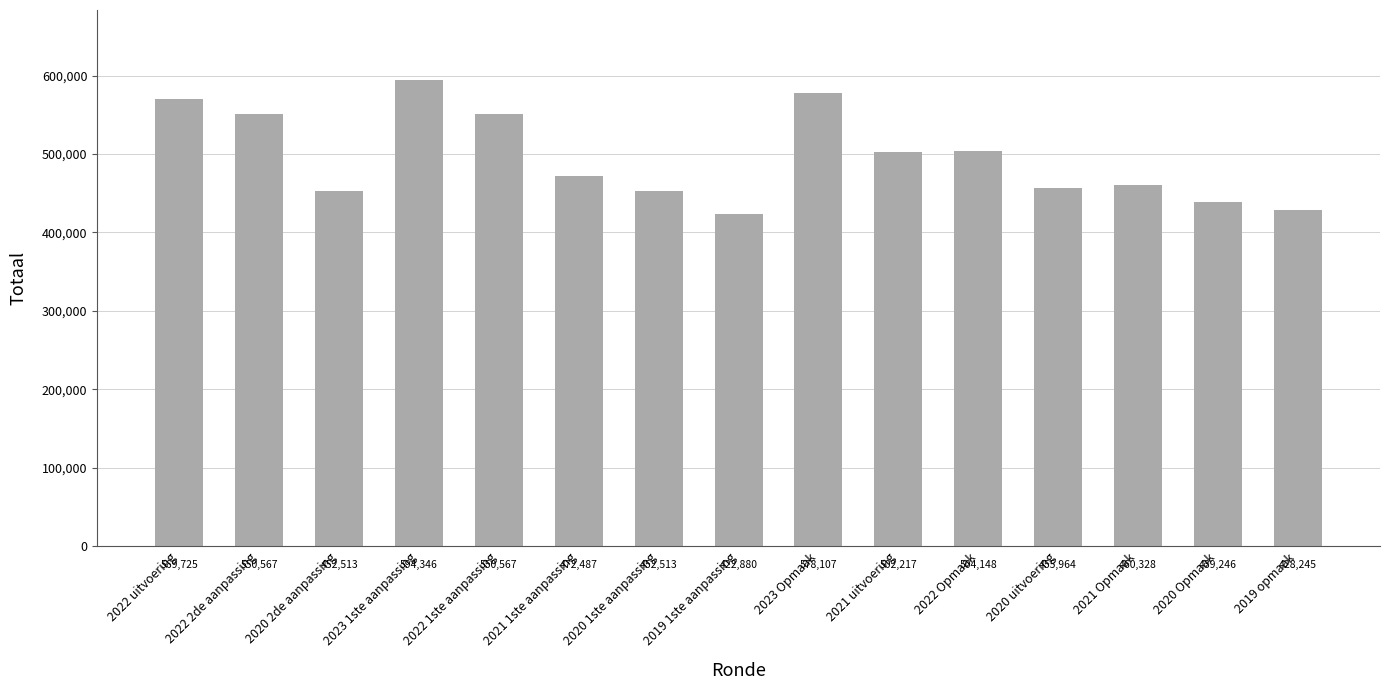

What position from the left is 2020 uitvoering?

12